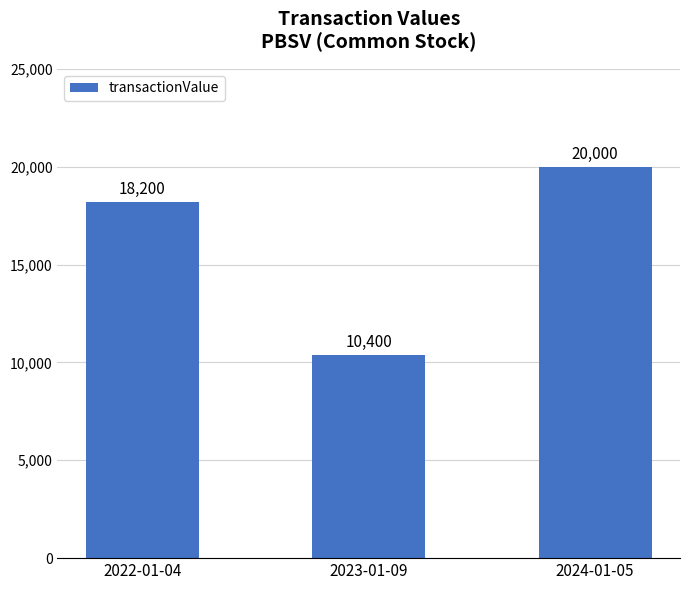

How many bars are there in total?

3